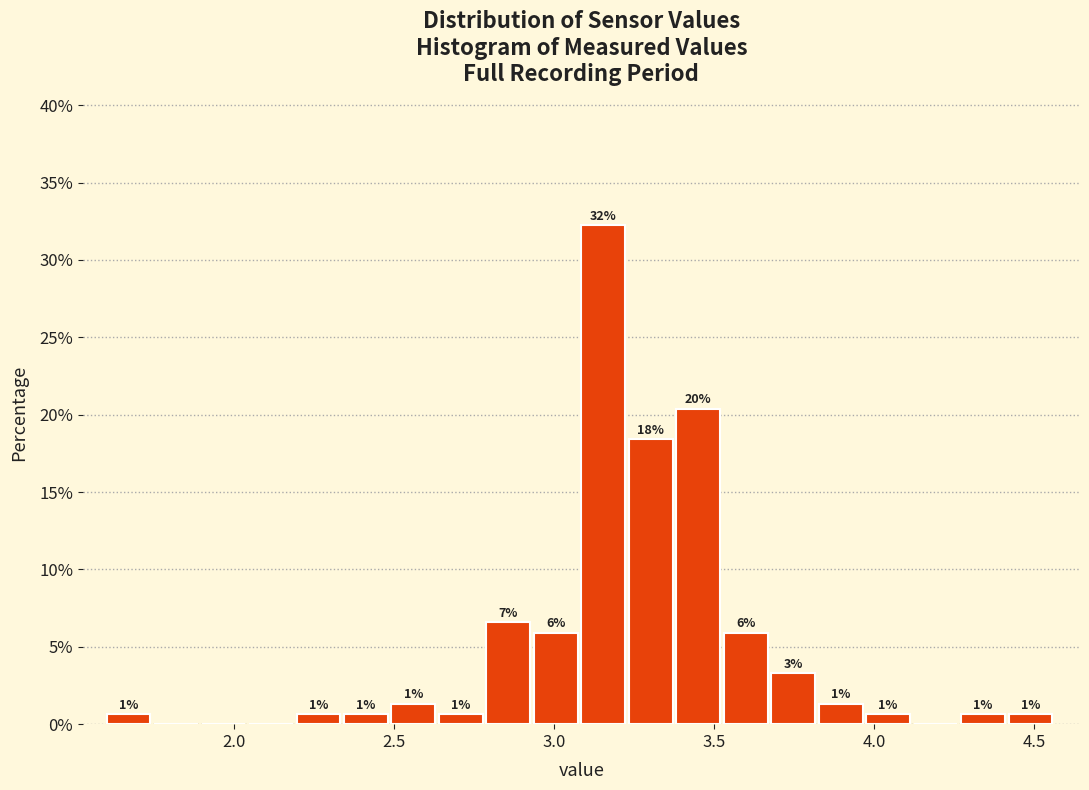

Around what value on the x-axis is the tallest bar? Give the approximate position of its centre, as read against the axis.

3.15